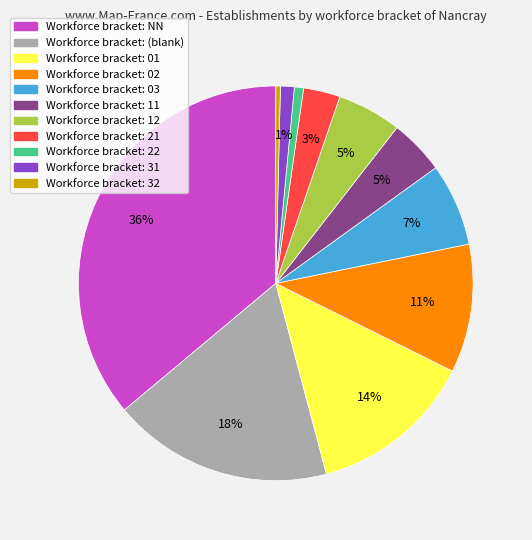

To the nearest percent, what is the difference between the largest and smallest slice percentages?

36%